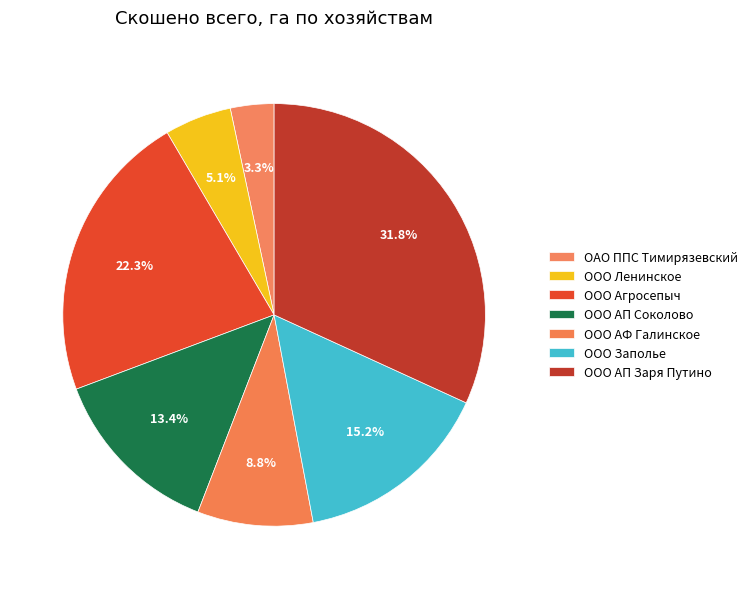

Which category has the smallest portion of the pie?

ОАО ППС Тимирязевский